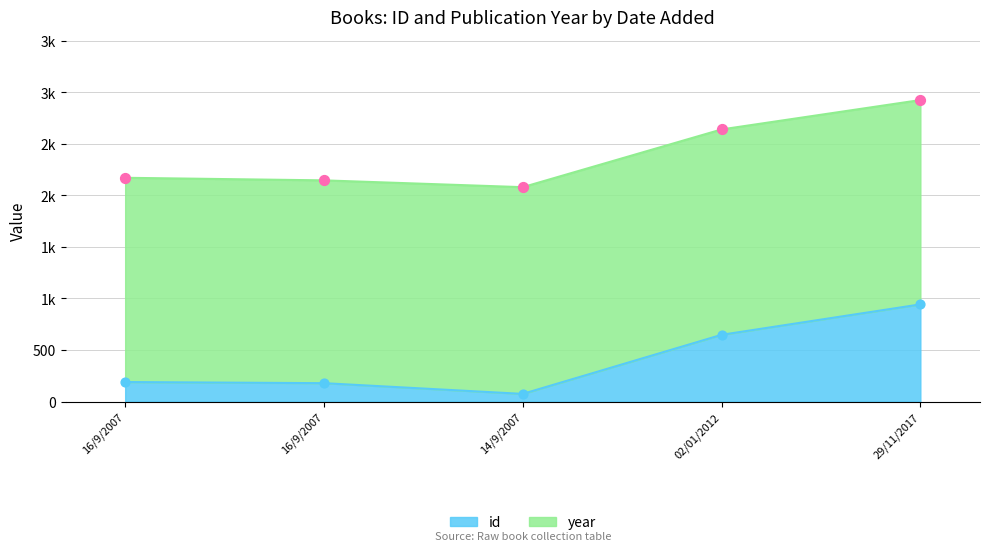

Which has a higher value, 14/9/2007 or 16/9/2007?

16/9/2007